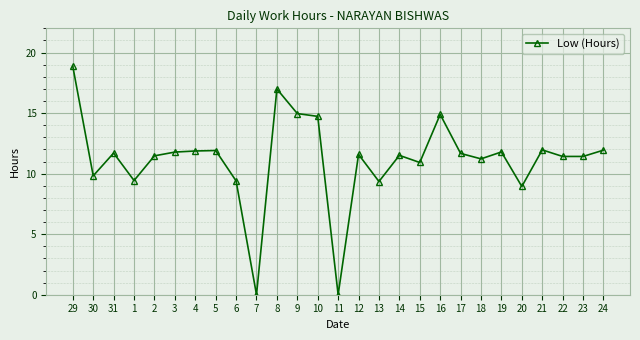

True or false: the data has more than 2 interior local peaks.

True